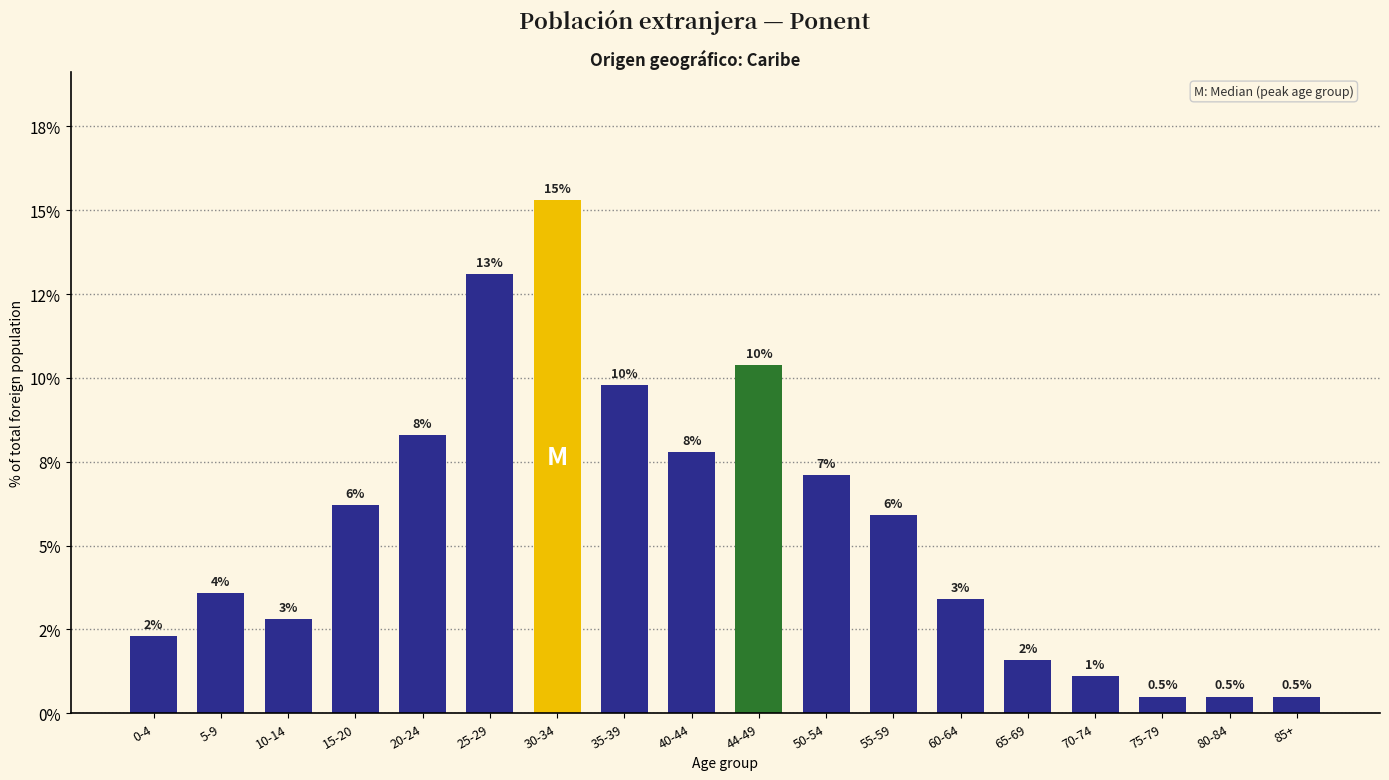

Are the bars horizontal?

No